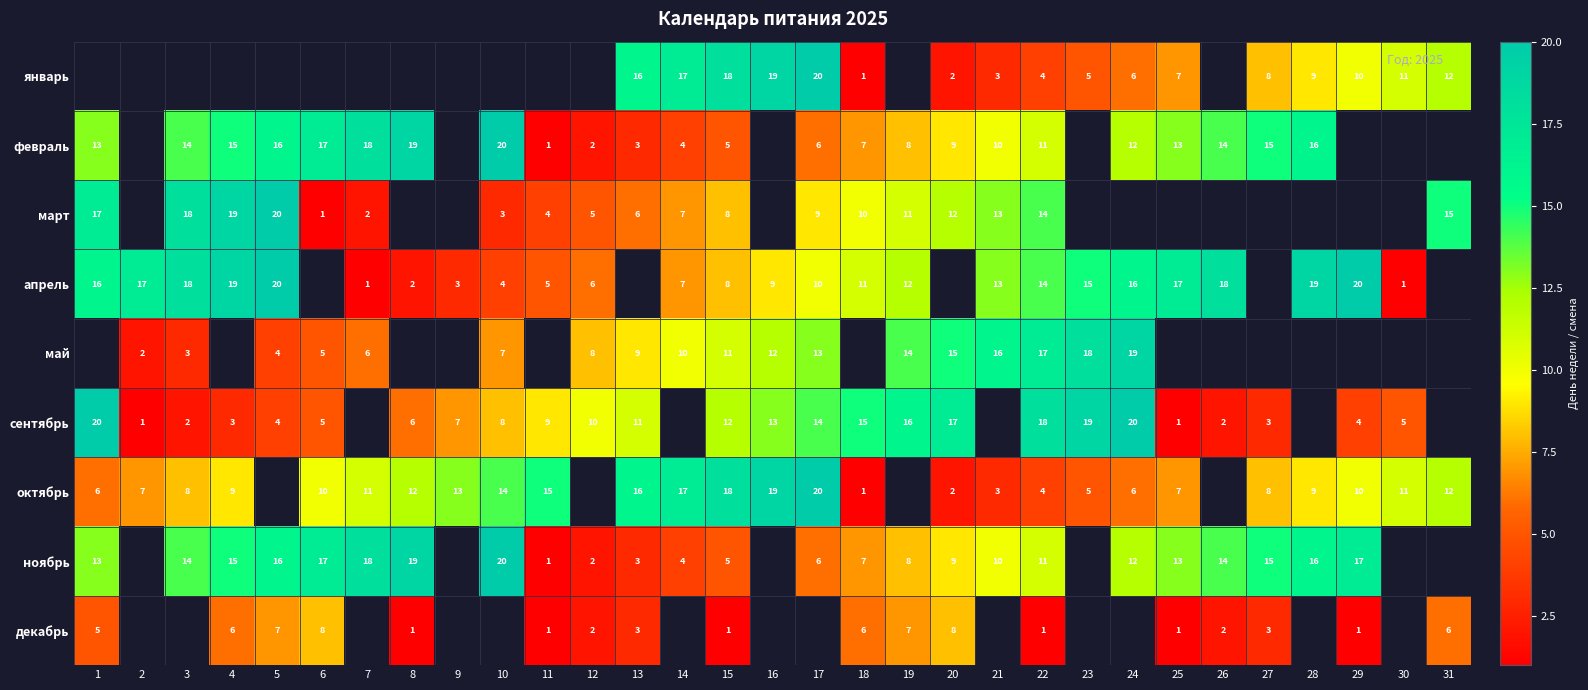

What is the sum of the февраль values at 1 and 19?

21